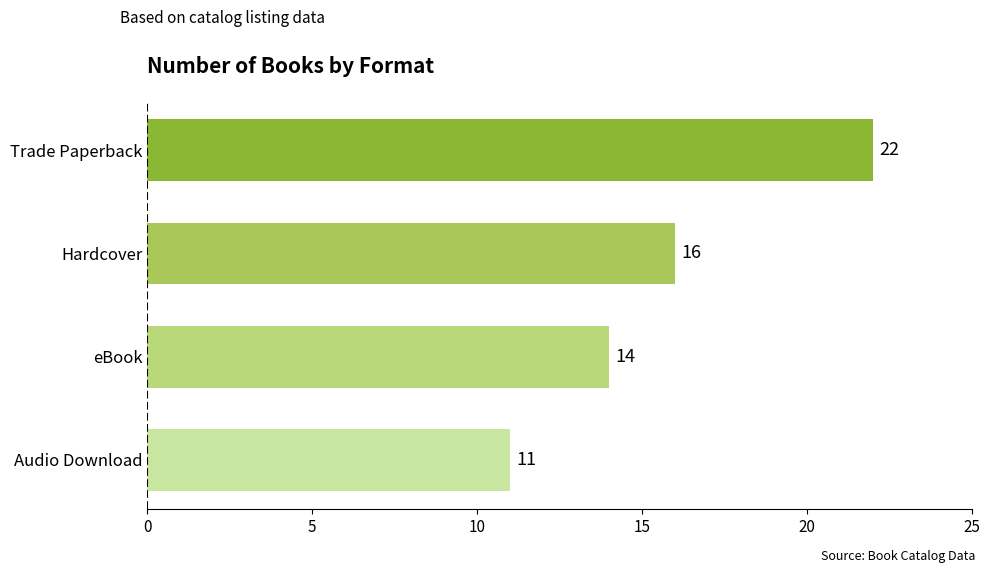

Which label corresponds to the largest value in the chart?

Trade Paperback